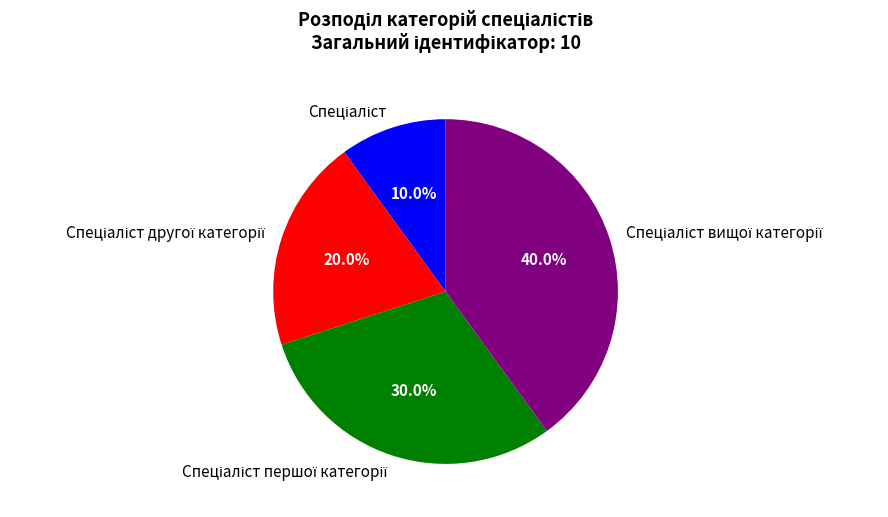

Does any single category account for the majority?

No